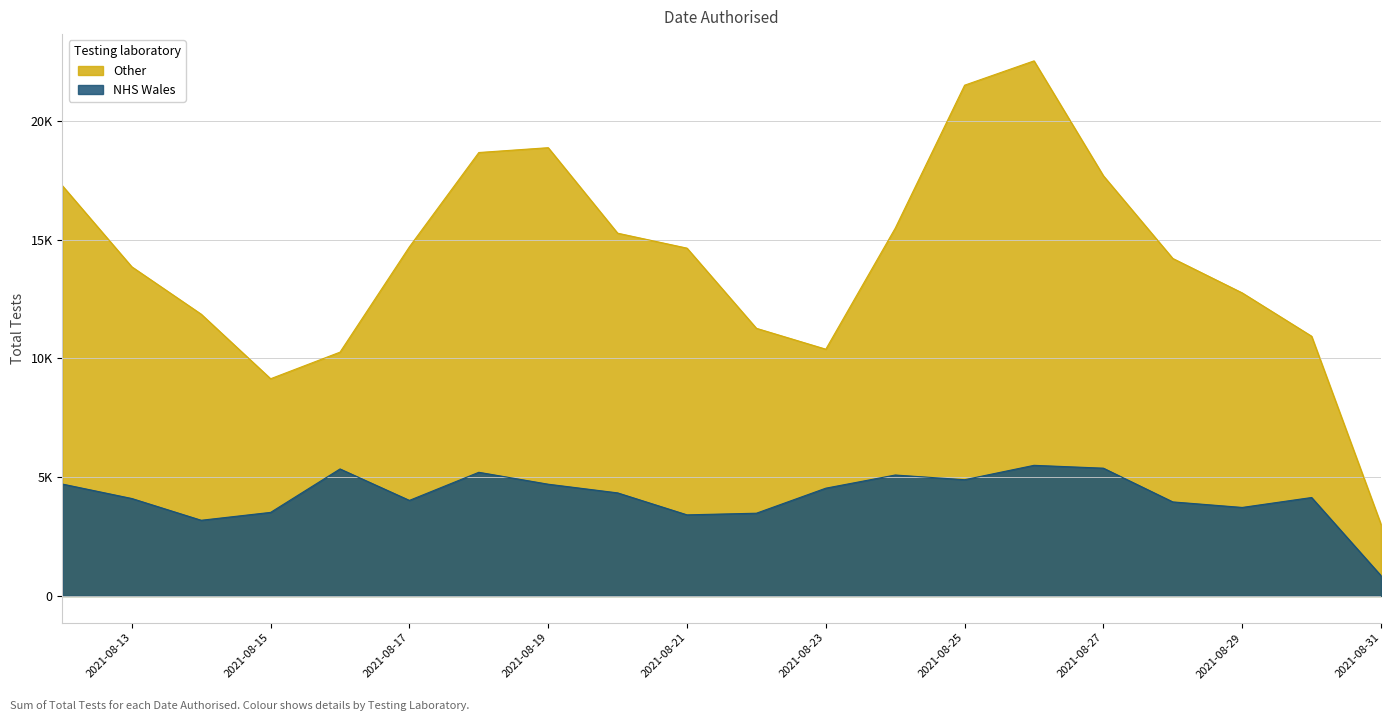

Does the chart display data point markers on the line(s)?

No